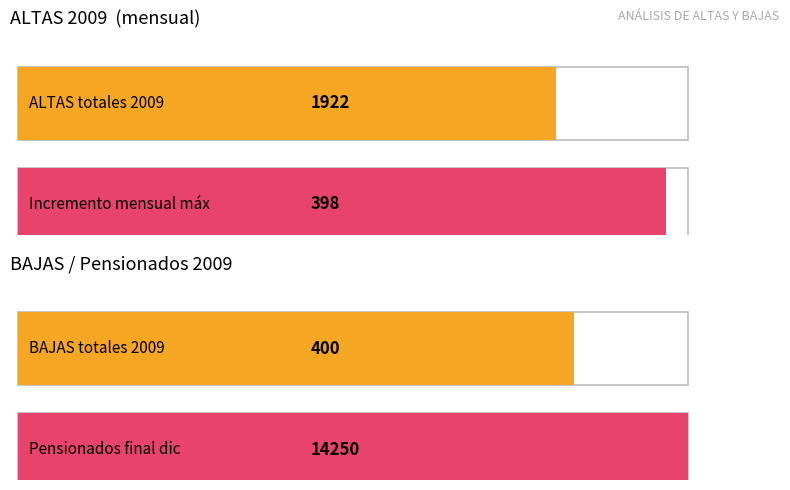

Is it true that BAJAS equals 40 at JULIO?

False